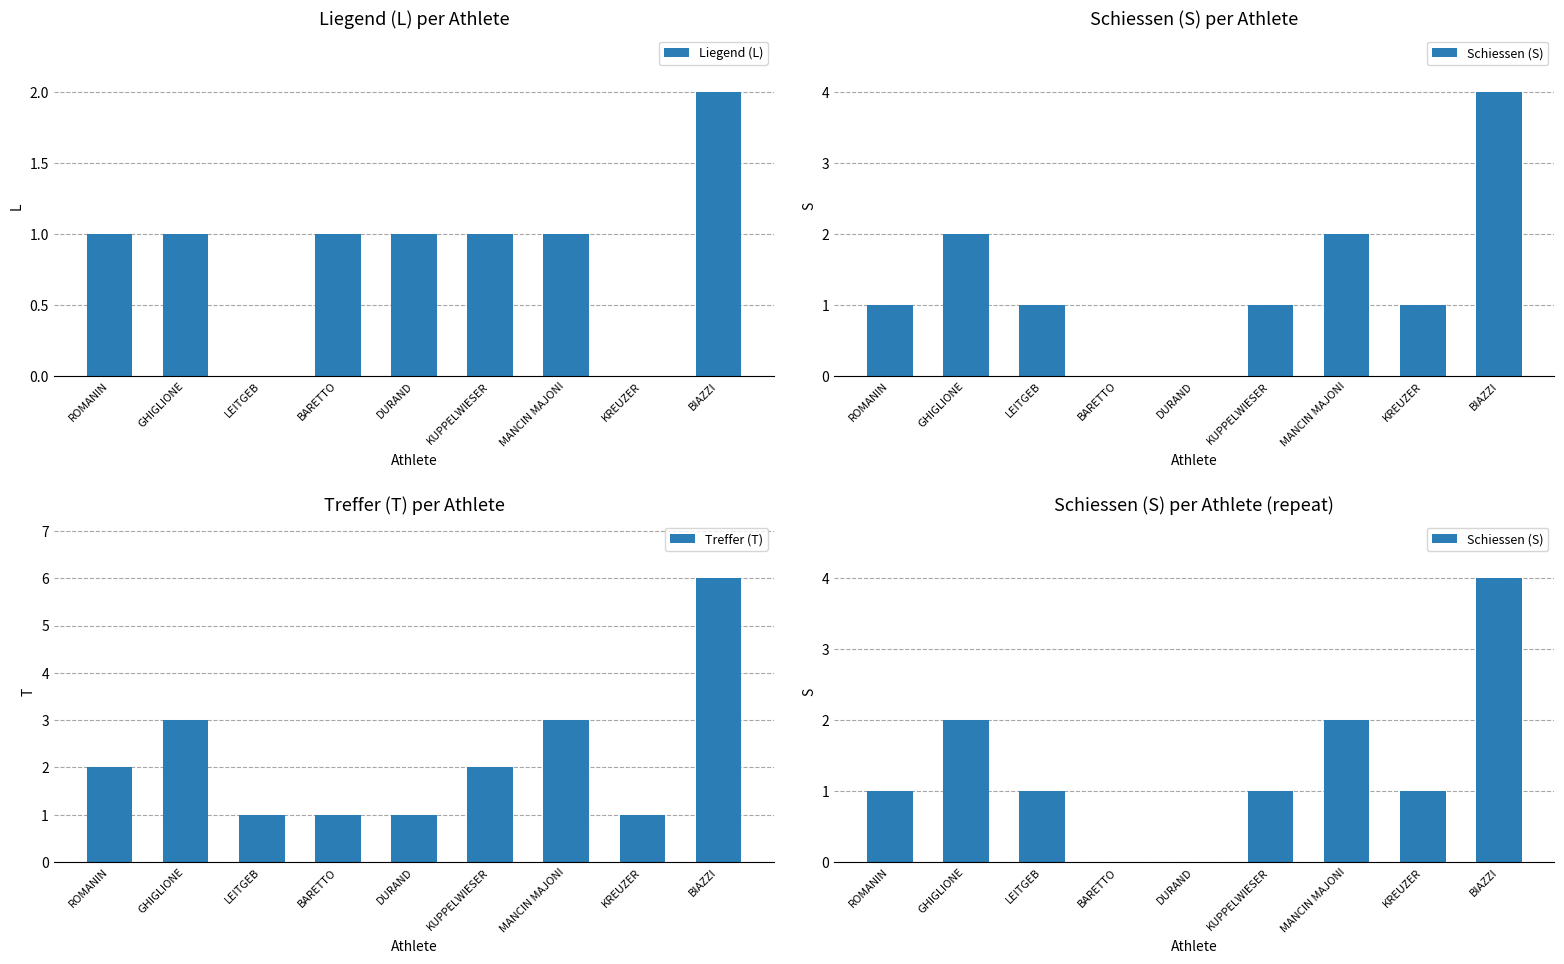

How many data points in Schiessen (S) are above 1?

3